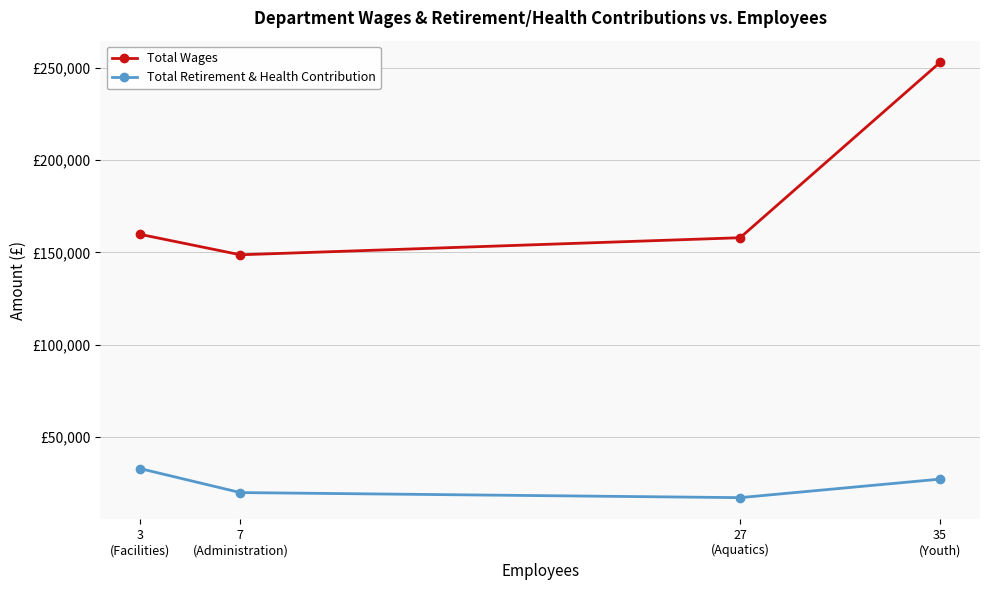

Which series changed the most between 3
(Facilities) and 7
(Administration)?

Total Retirement & Health Contribution